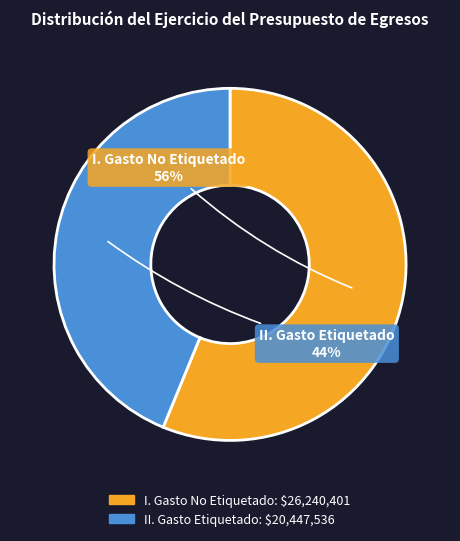

To the nearest percent, what is the difference between the I. Gasto No Etiquetado and II. Gasto Etiquetado slice percentages?

12%